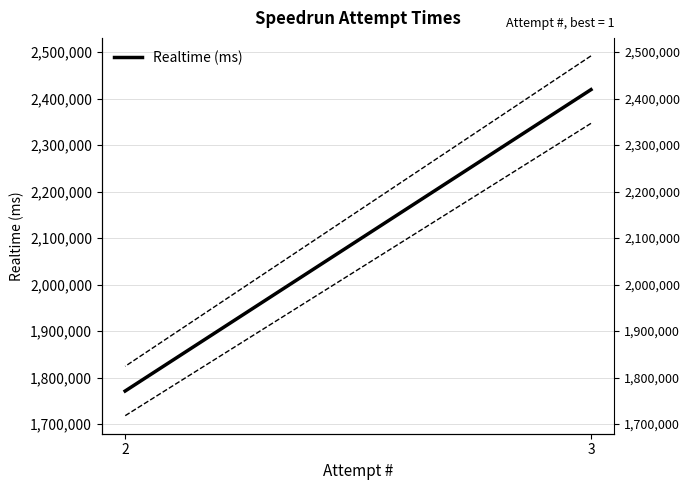

True or false: the data shows 2724668 at 2.

False